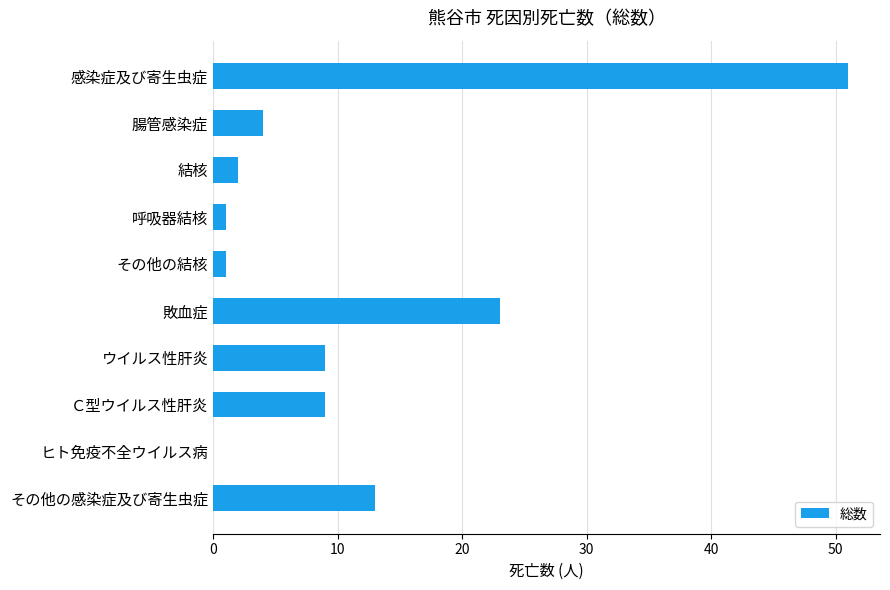

What is the sum of all values?

113